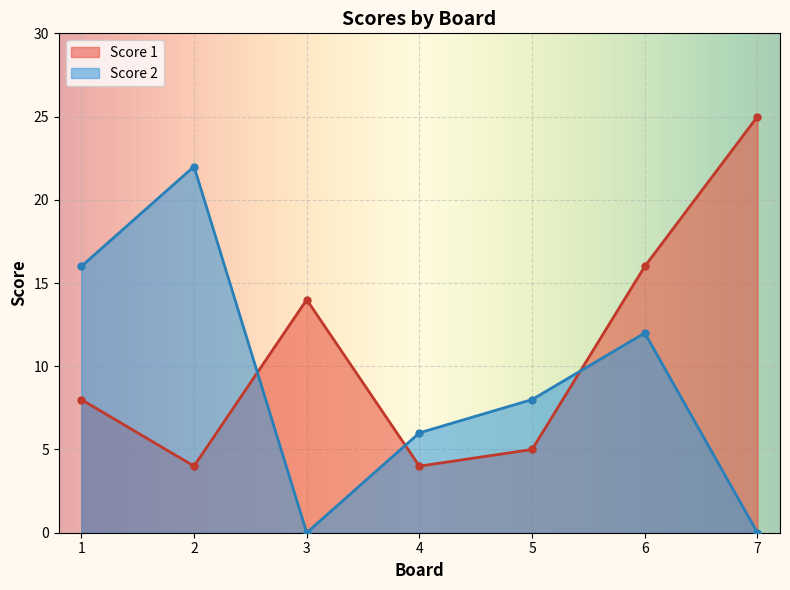

What is the difference between the maximum and minimum values in the Score 1 series?

21